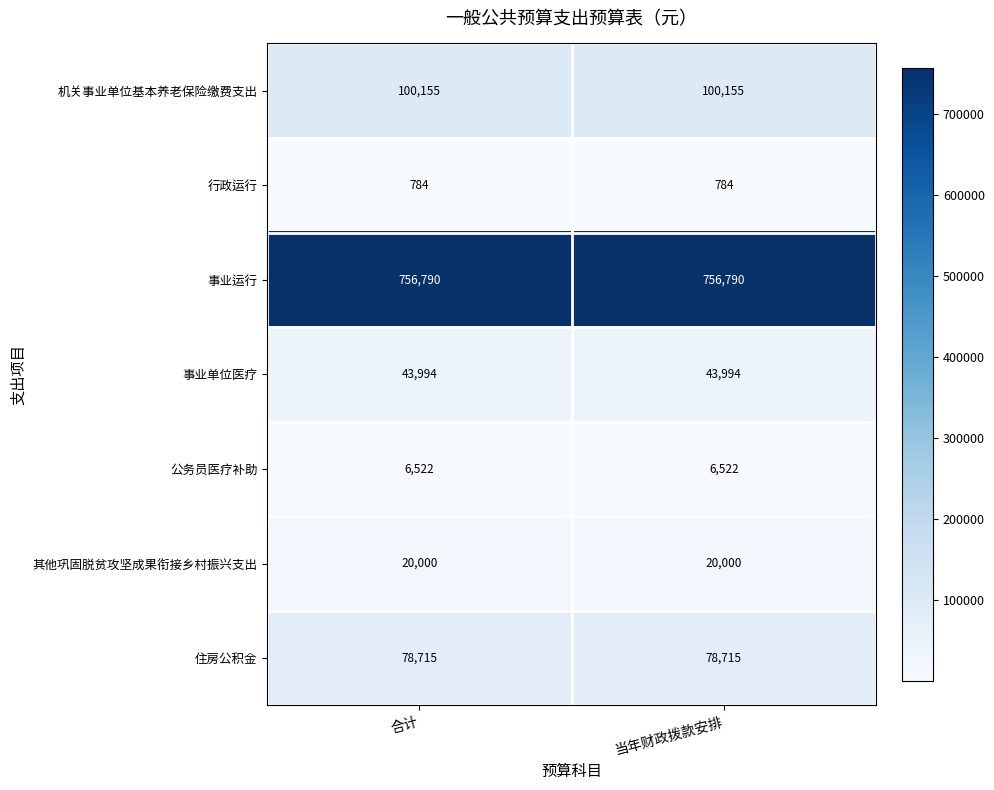

What is the total value across all series at 合计?

1006960